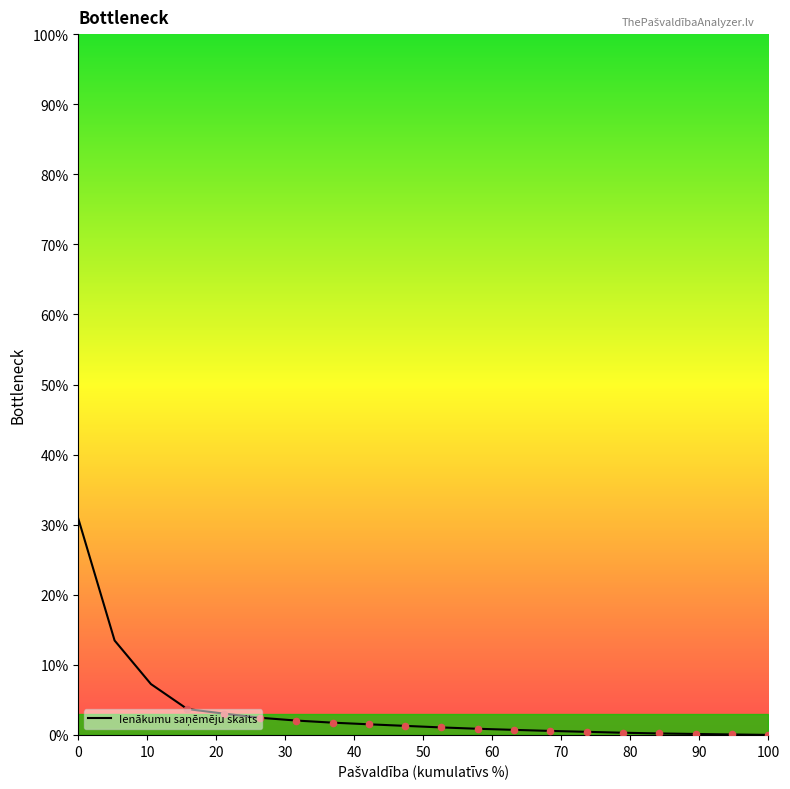

What is the difference between the maximum and minimum values?

30.9